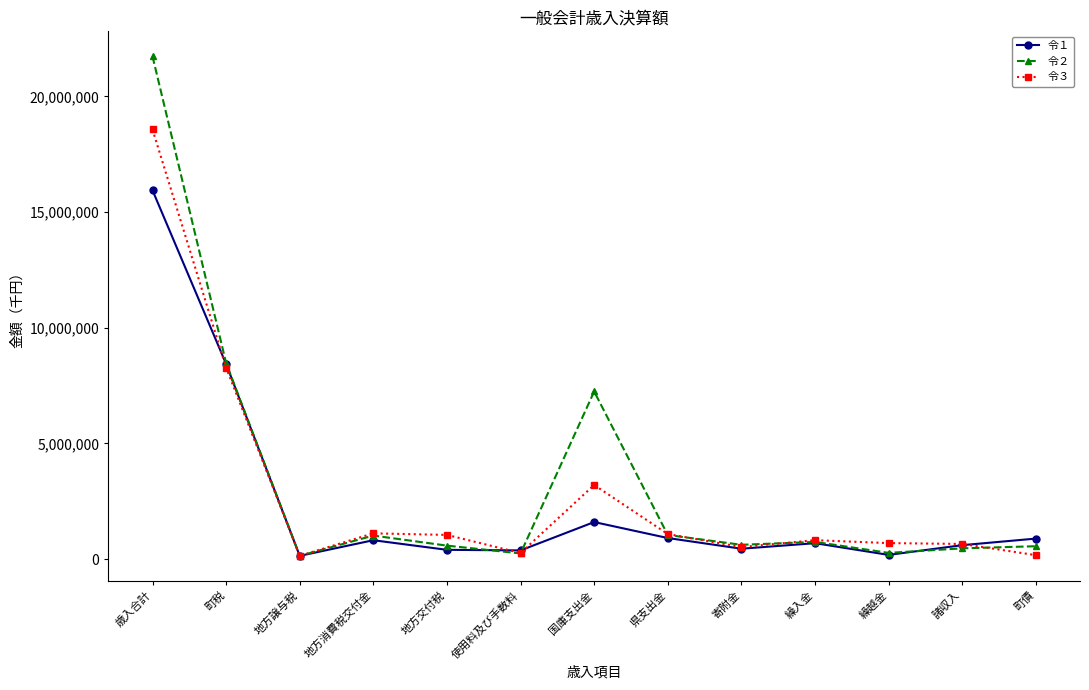

What is the maximum value shown in the chart?

21733708